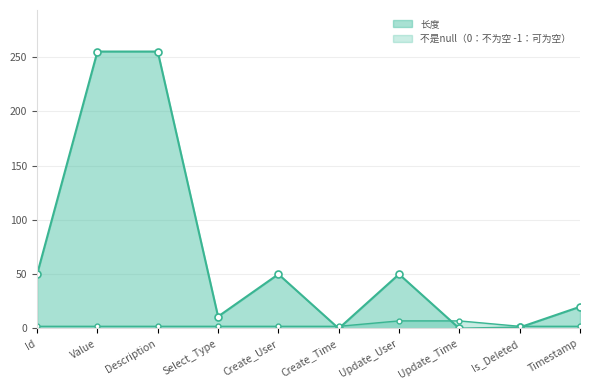

How many lines are shown in the chart?

2